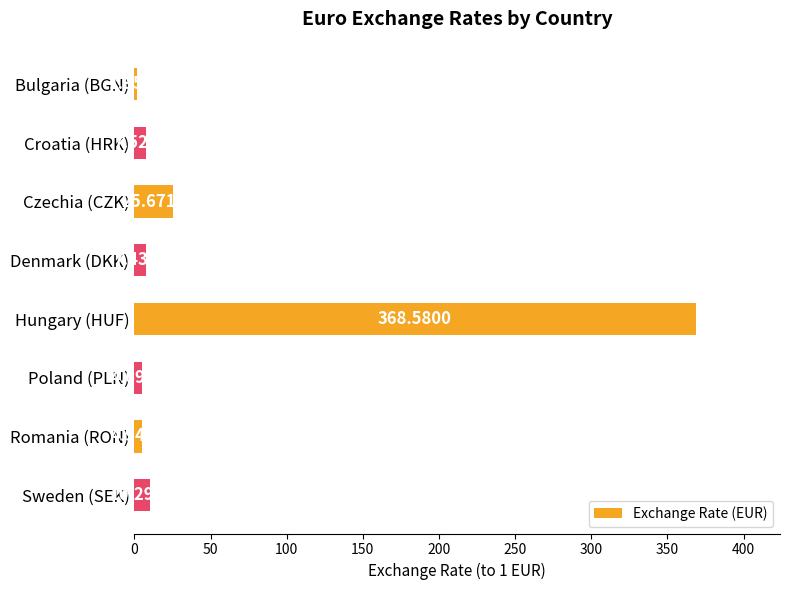

Rank the categories by value from highest to lowest.

Hungary (HUF), Czechia (CZK), Sweden (SEK), Croatia (HRK), Denmark (DKK), Romania (RON), Poland (PLN), Bulgaria (BGN)